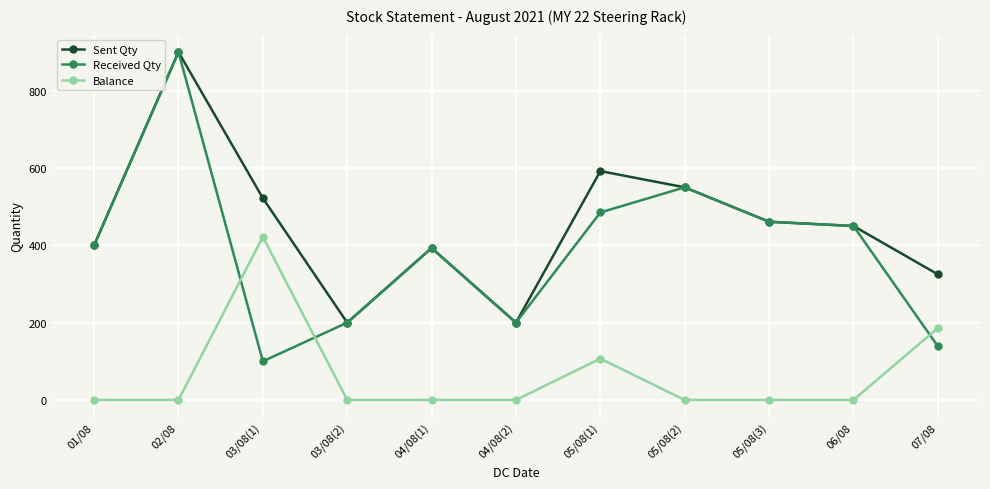

Does the chart display data point markers on the line(s)?

Yes